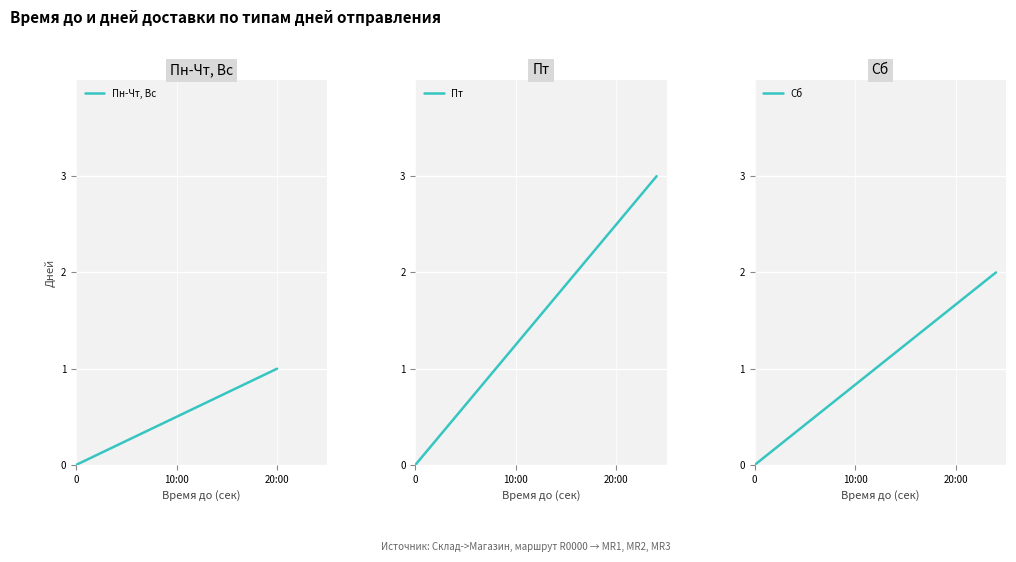

What are all the series names shown in the legend?

Пн-Чт, Вс, Пт, Сб